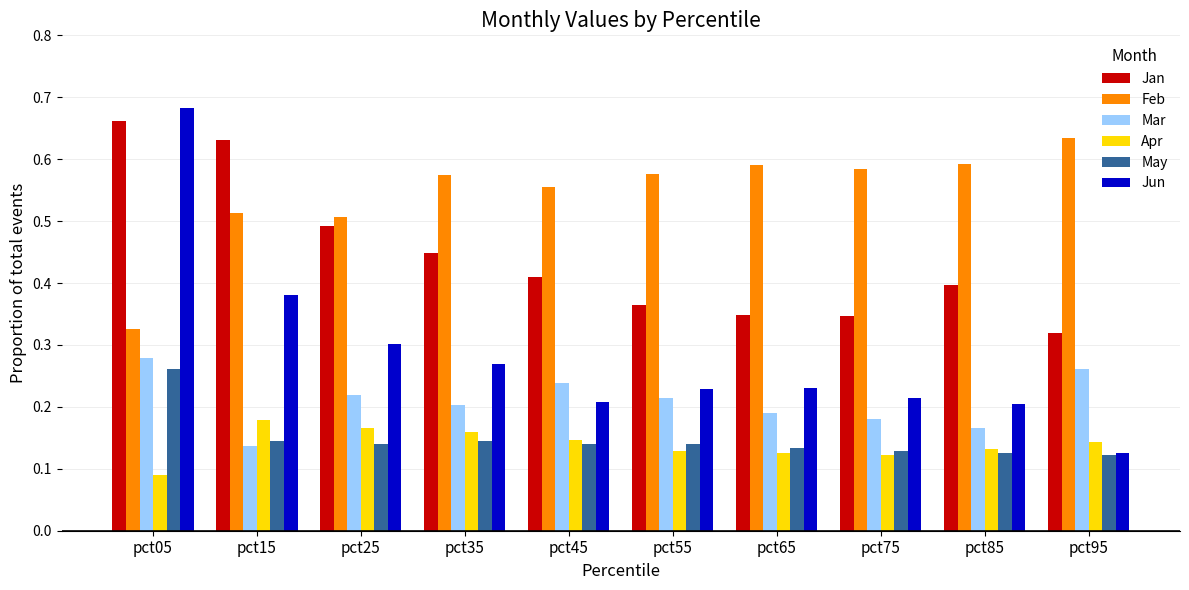

The Jan series shows 0.2 at pct35. True or false?

False